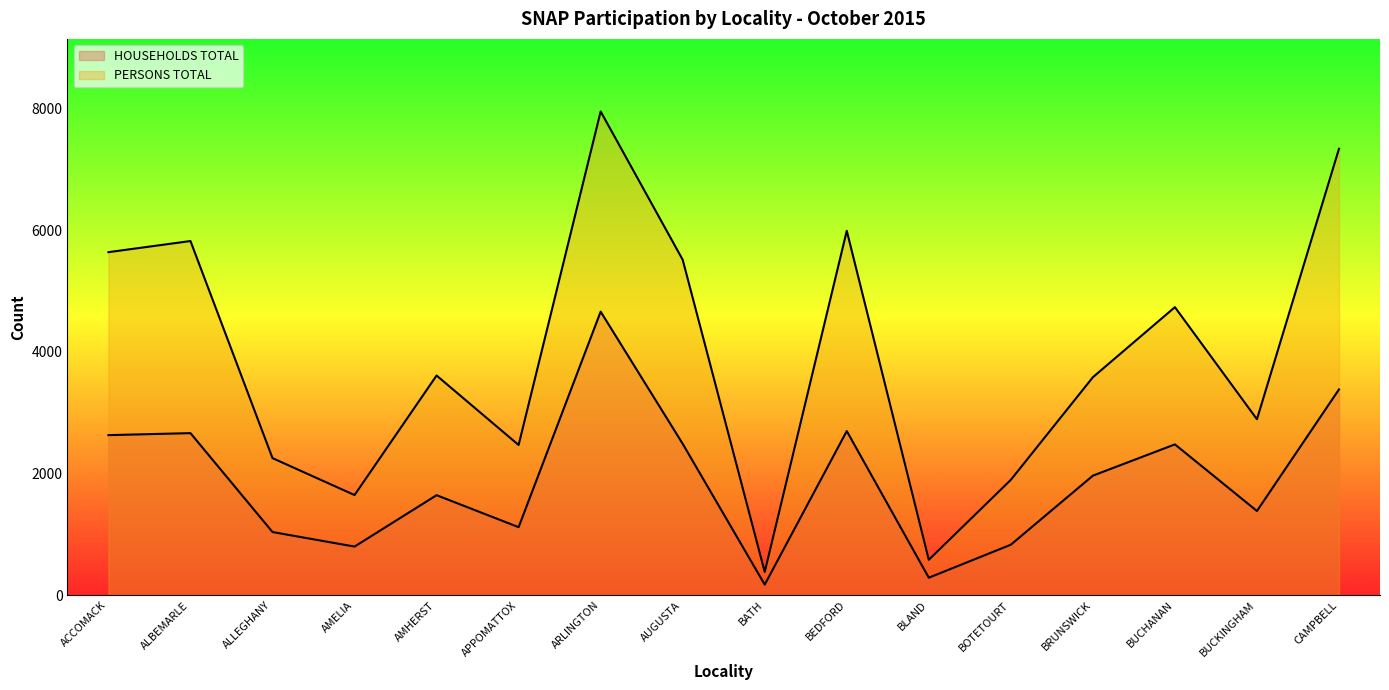

Reading left to right, transcribe all the data shown in this chart.

HOUSEHOLDS TOTAL: 2632	2665	1039	800	1645	1119	4662	2490	175	2699	288	831	1966	2480	1385	3384
PERSONS TOTAL: 5640	5823	2254	1647	3612	2470	7953	5515	383	5991	583	1897	3584	4736	2893	7340